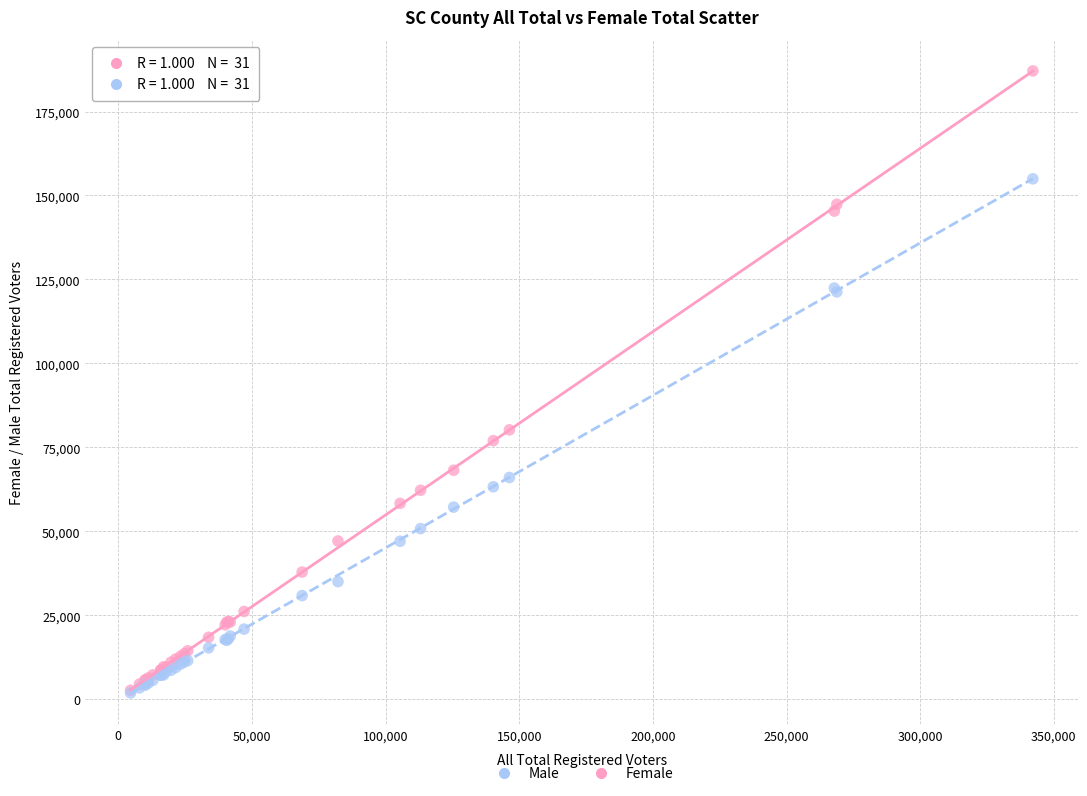

Across all series, what Y value is closest to 94493?

80217